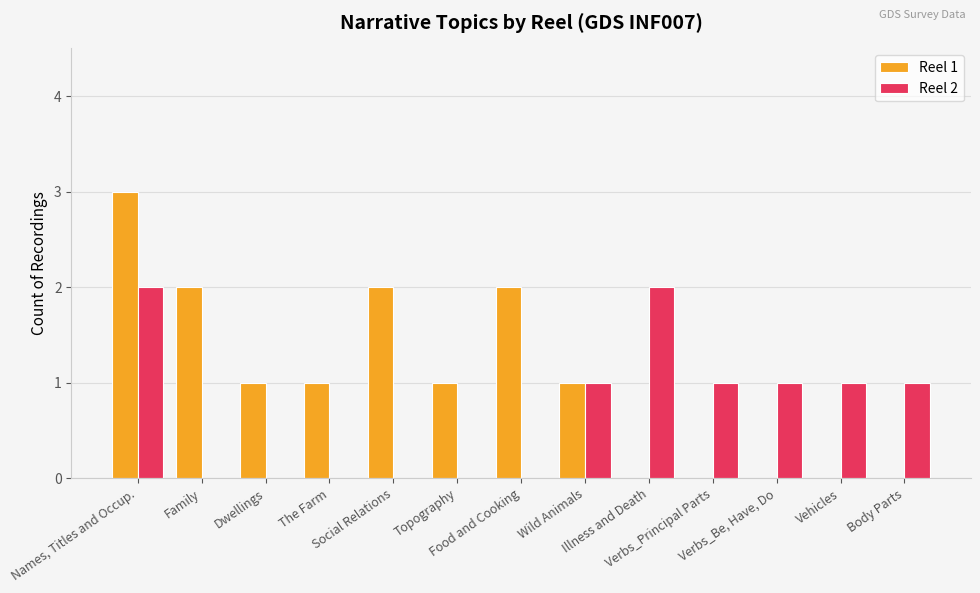

The Reel 2 series shows 1 at Body Parts. True or false?

True